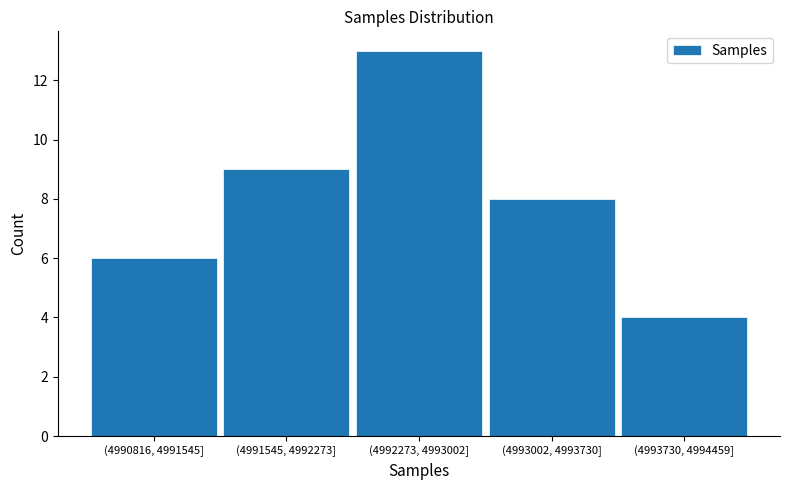

Reading left to right, transcribe all the data shown in this chart.

6	9	13	8	4